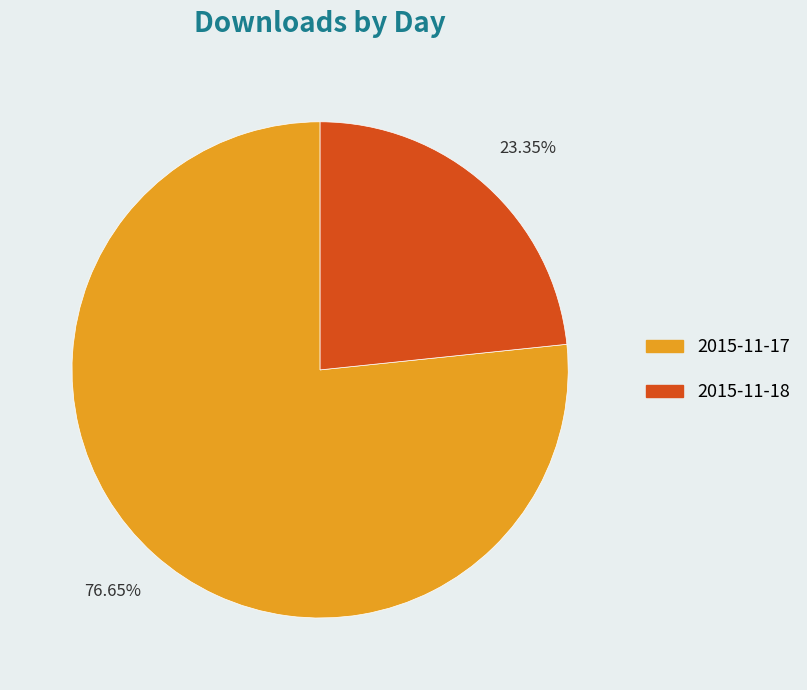

Rank the categories by value from highest to lowest.

2015-11-17, 2015-11-18